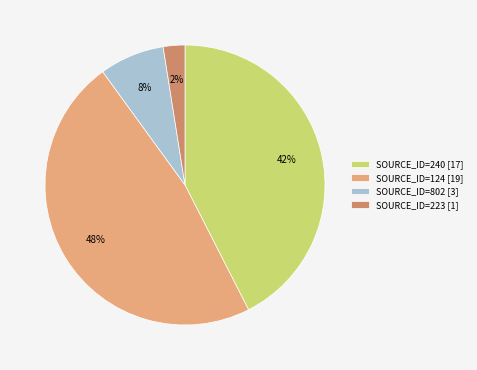

To the nearest percent, what percentage of the pie is SOURCE_ID=802 [3]?

8%